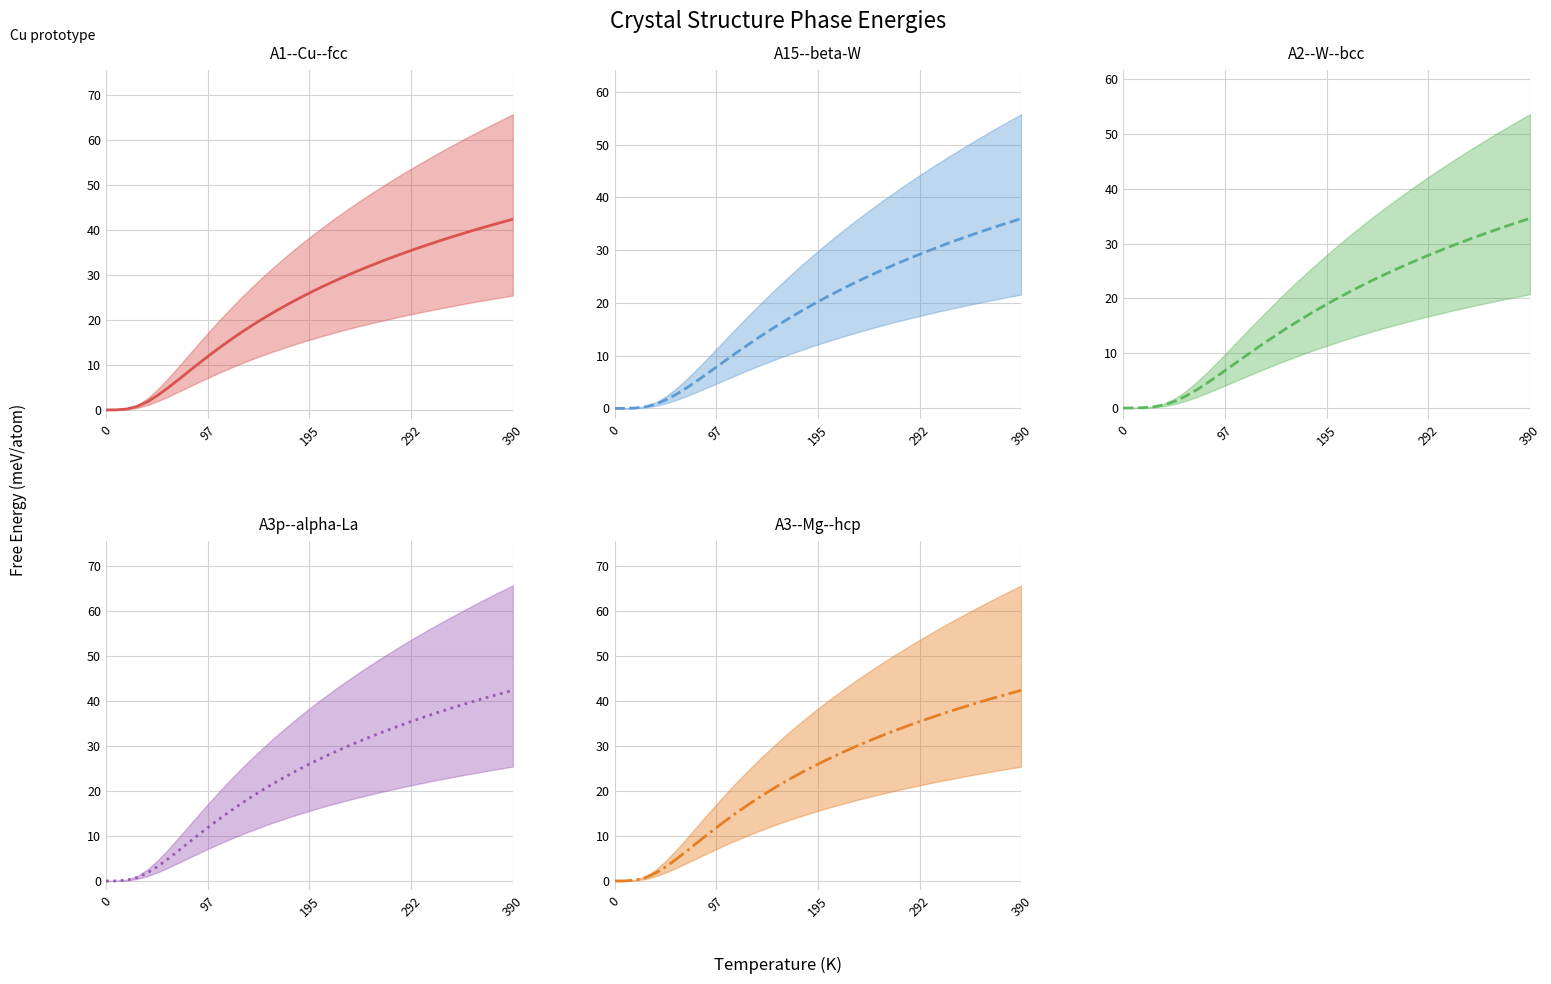

What is the difference between the second highest and second lowest values in the A15--beta-W center series?

35.4